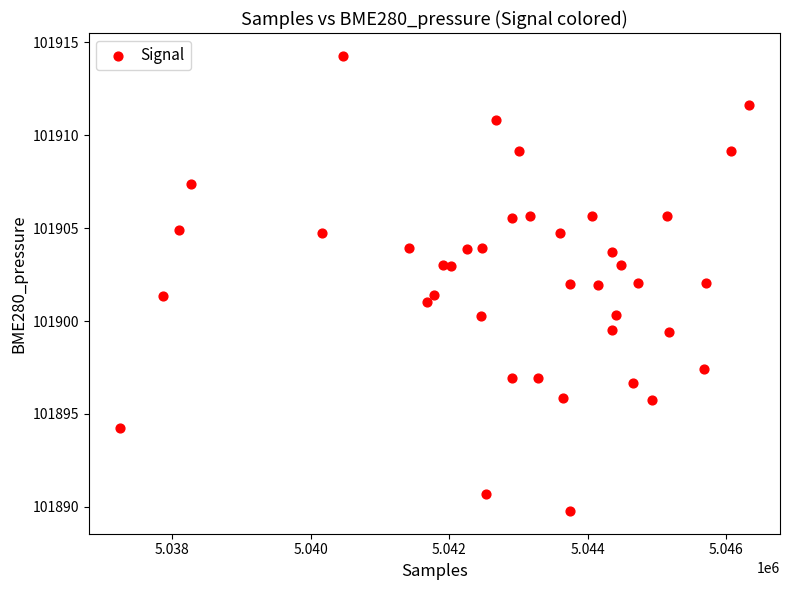

What is the range of X values (max minus min)?

9075.0